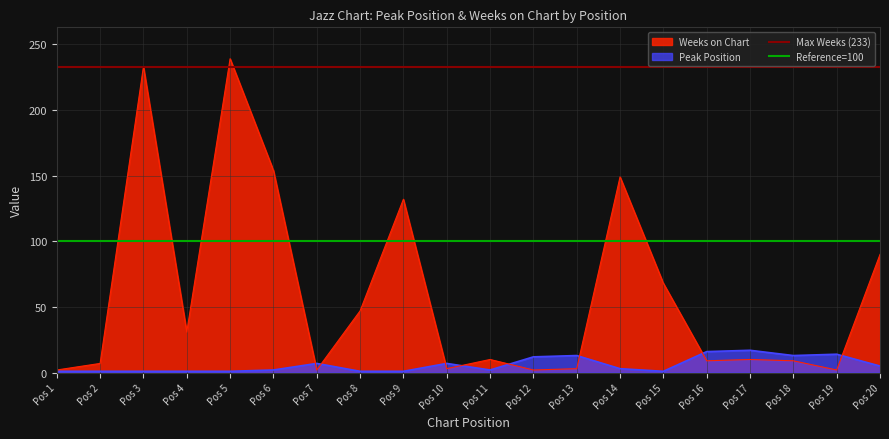

At which label is Weeks on Chart closest to 120?

Pos 9